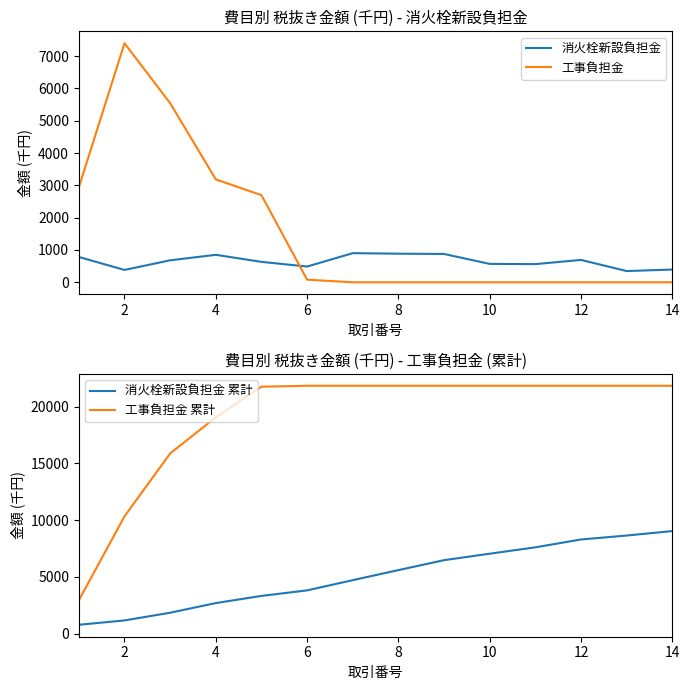

How many values in the 消火栓新設負担金 series are below 680?

7